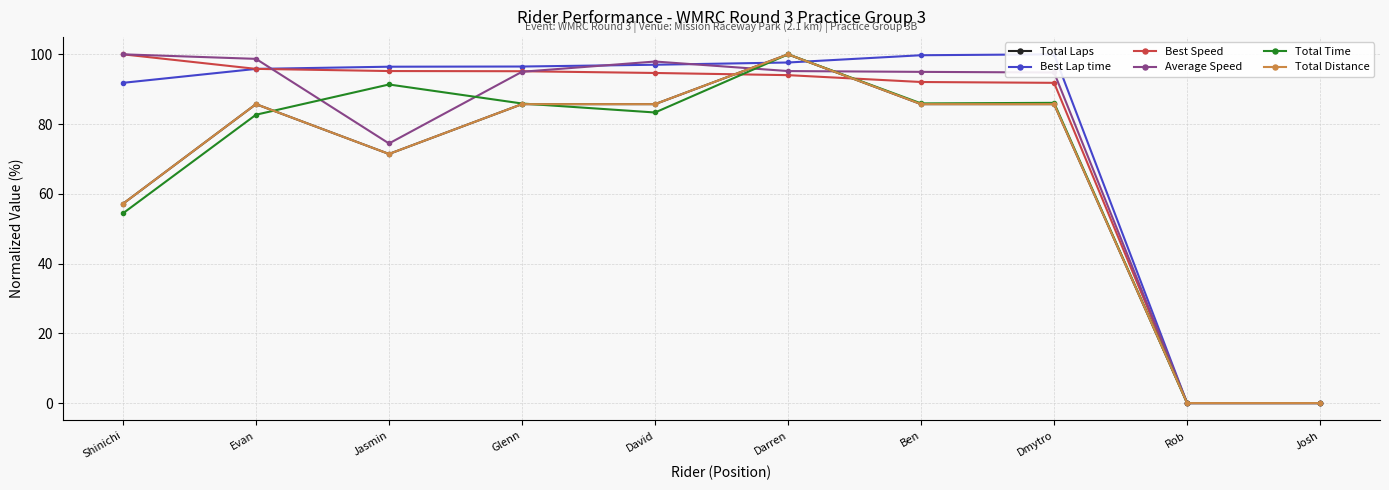

Which series ends up on top after the final intersection of Average Speed and Total Laps?

Average Speed